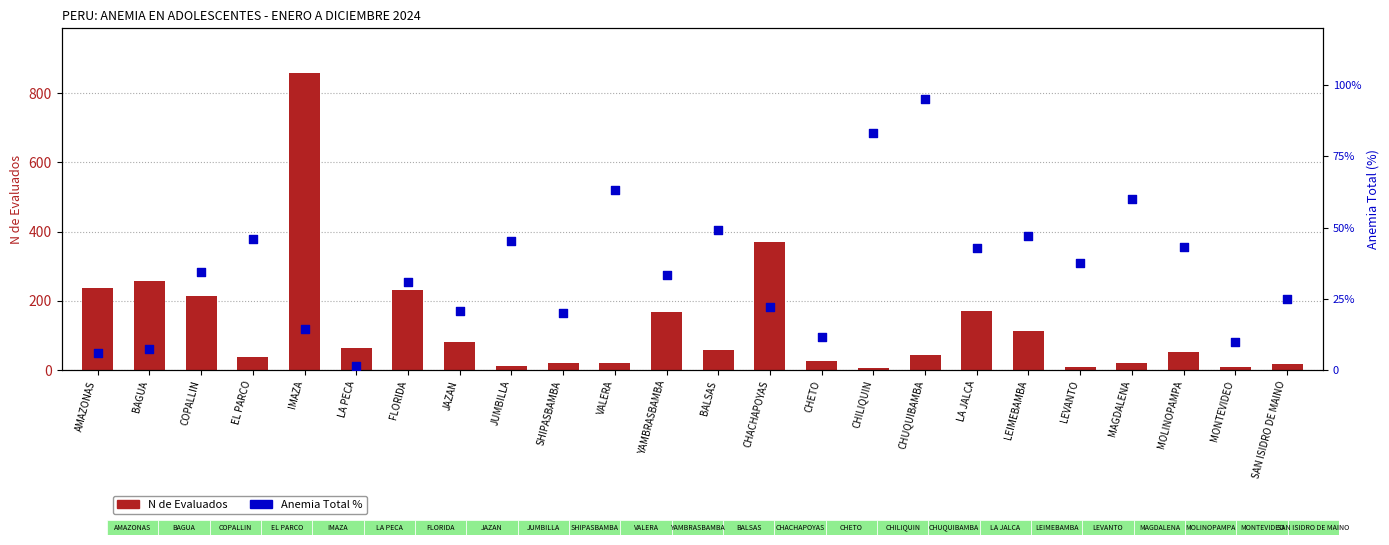

Which series has the largest total across all categories?

N de Evaluados